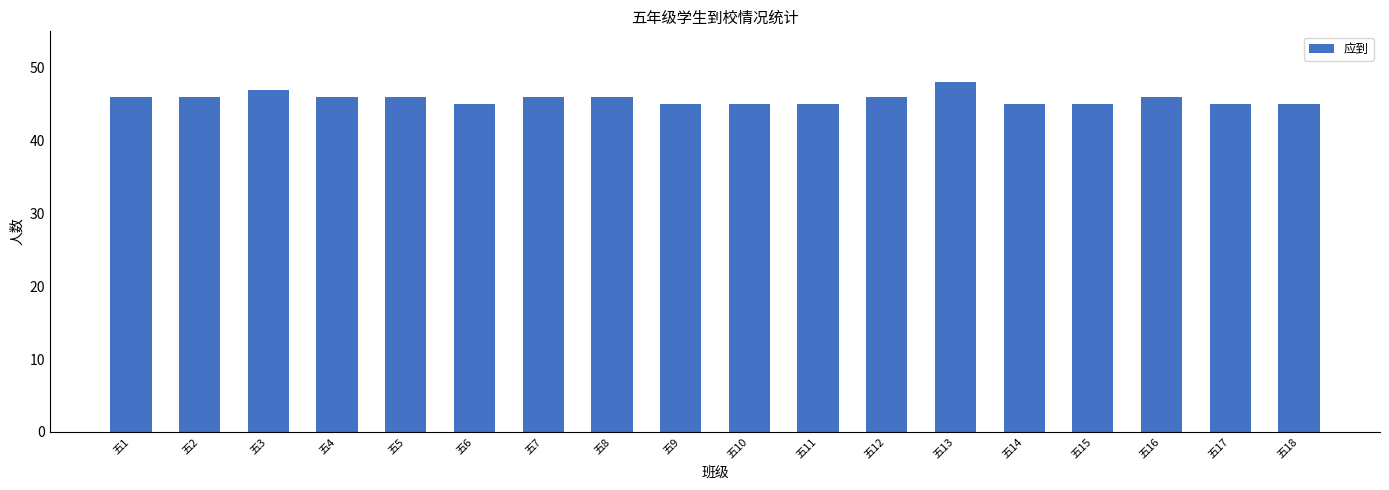

What is the difference between the maximum and minimum values?

3